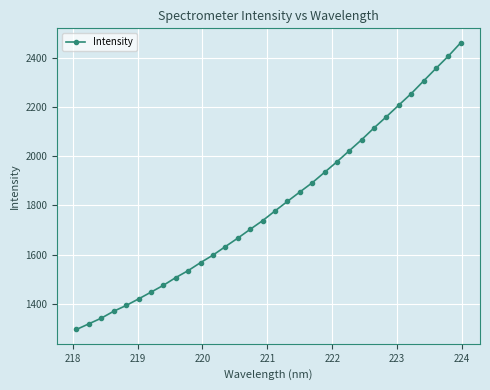

What is the value of the 14th point from the left?

1667.2